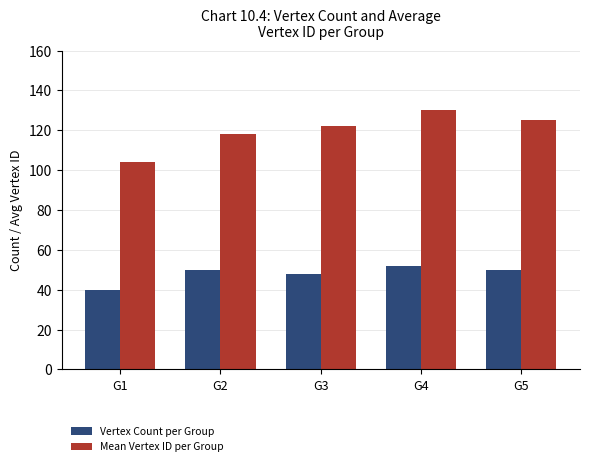

What is the sum of all Mean Vertex ID per Group values?

599